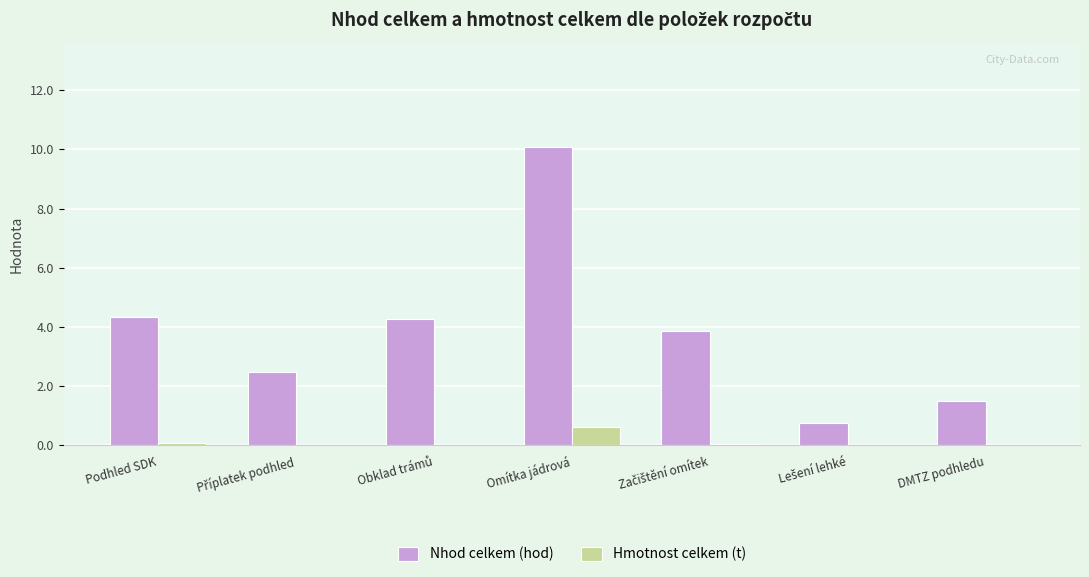

Which label corresponds to the largest value in the chart?

Omítka jádrová